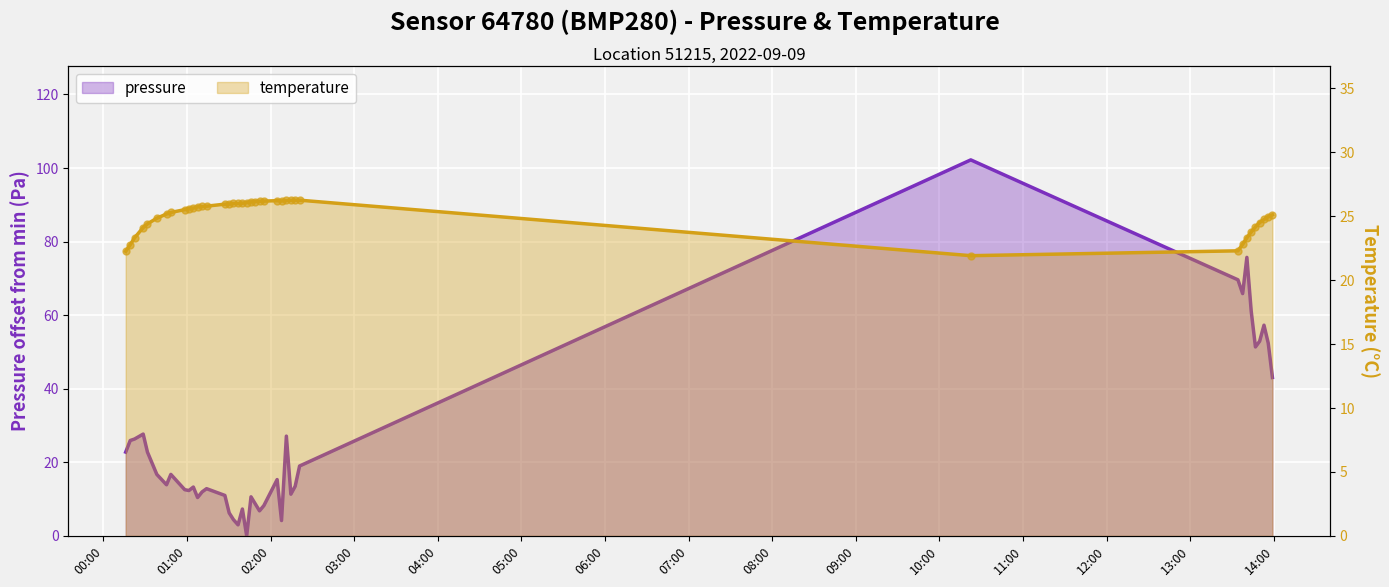

What are all the series names shown in the legend?

pressure, temperature